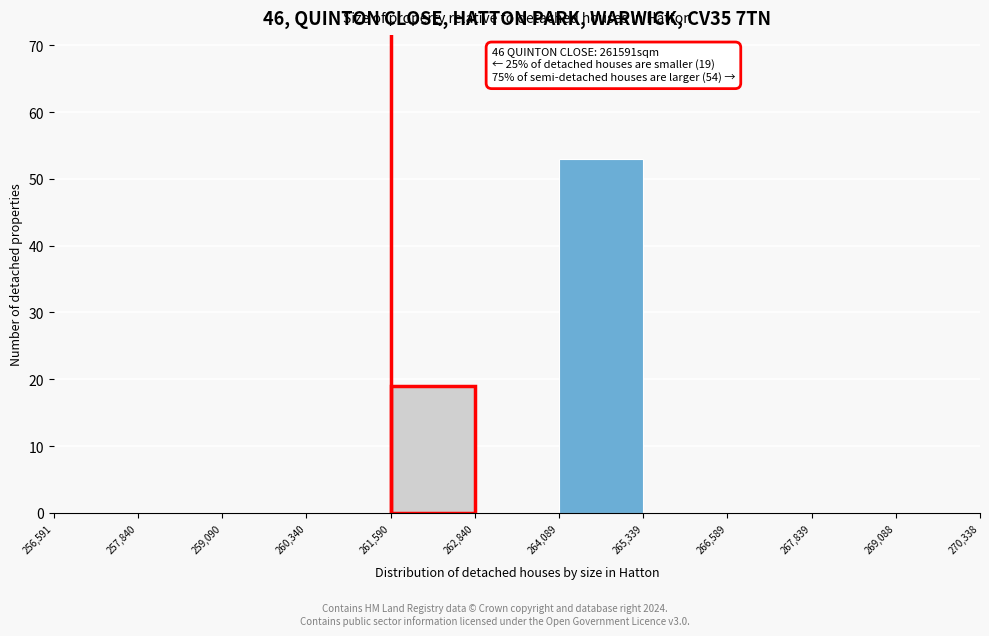

Which range on the x-axis has the tallest bar?

264,089 to 265,339